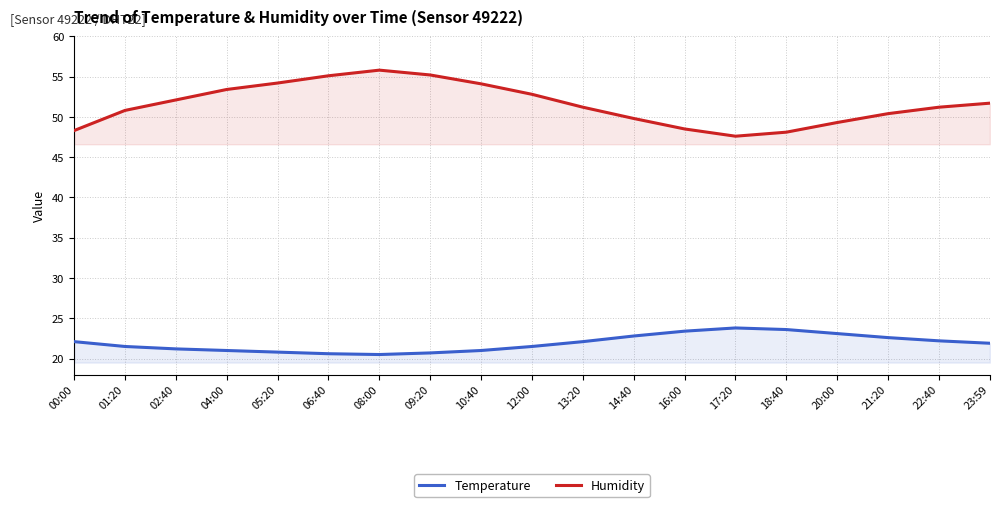

True or false: Humidity and Temperature cross at least once.

False